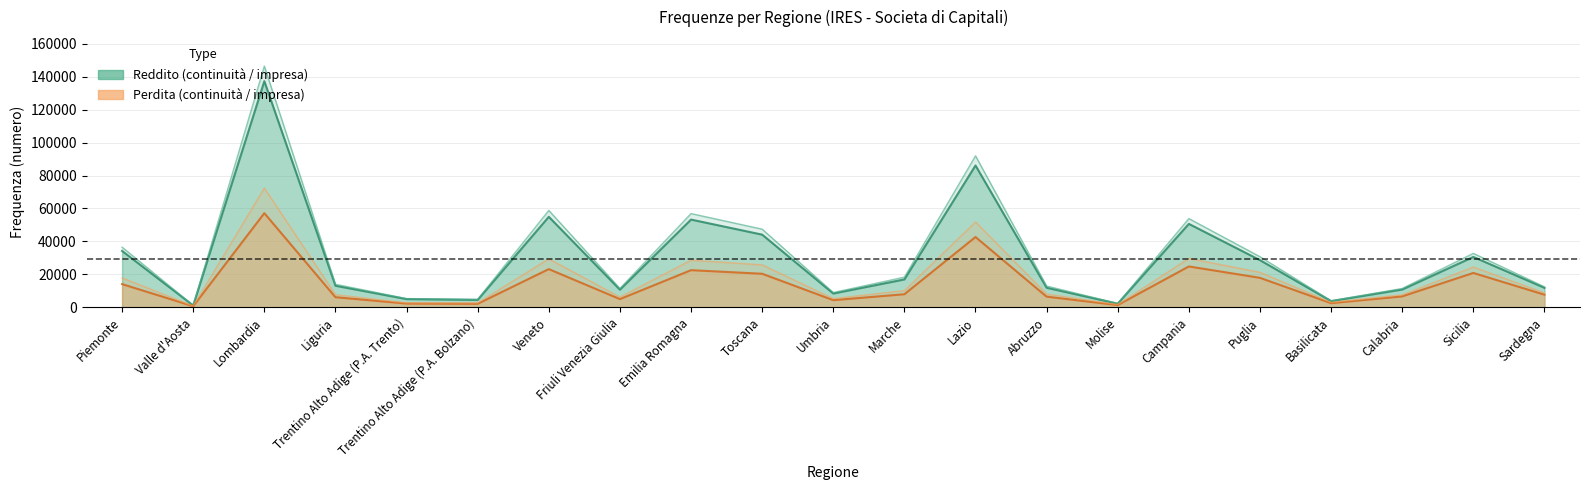

Where is Frequenza Reddito continuita nearest to the value 69217?

Veneto